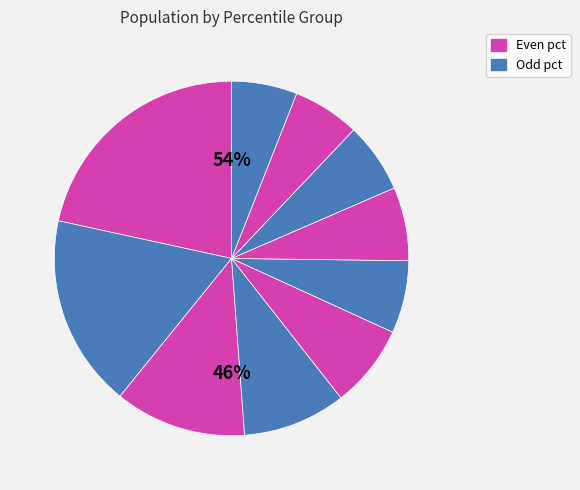

Rank the categories by value from lowest to highest.

pct95, pct85, pct75, pct55, pct65, pct45, pct35, pct25, pct15, pct05